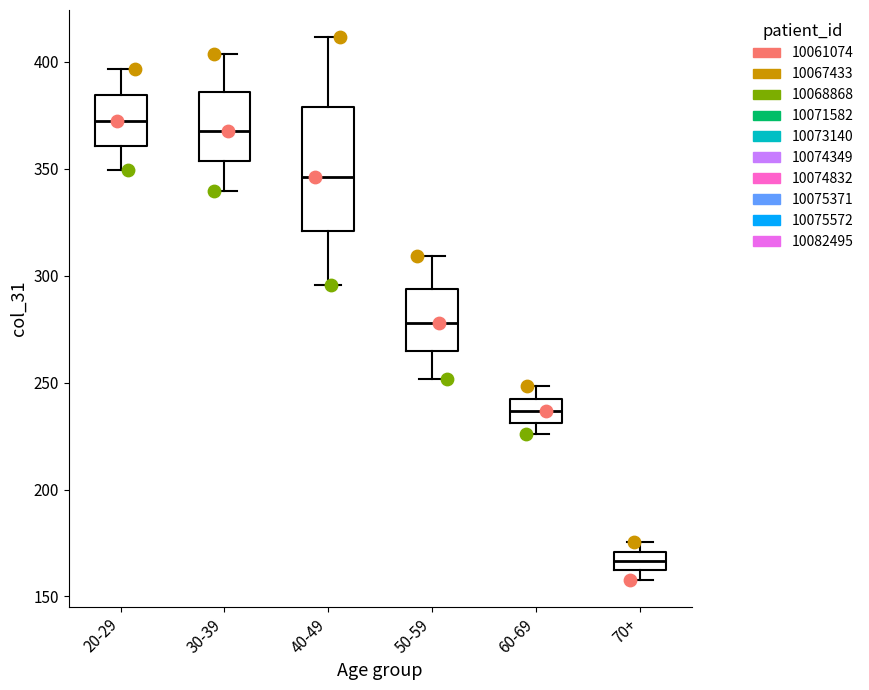

Reading left to right, transcribe this box plot: for each box, give where its median line is, the range the box spans, and where its two whiskers end, as read against the y-axis. The values are not printed on the chart, so give them approximately, as read against the axis.

20-29: median 370, box 360 to 385, whiskers 350 to 395
30-39: median 370, box 355 to 385, whiskers 340 to 405
40-49: median 345, box 320 to 380, whiskers 295 to 410
50-59: median 280, box 265 to 295, whiskers 250 to 310
60-69: median 235, box 230 to 245, whiskers 225 to 250
70+: median 165, box 160 to 170, whiskers 160 (just below the box's lower edge) to 175